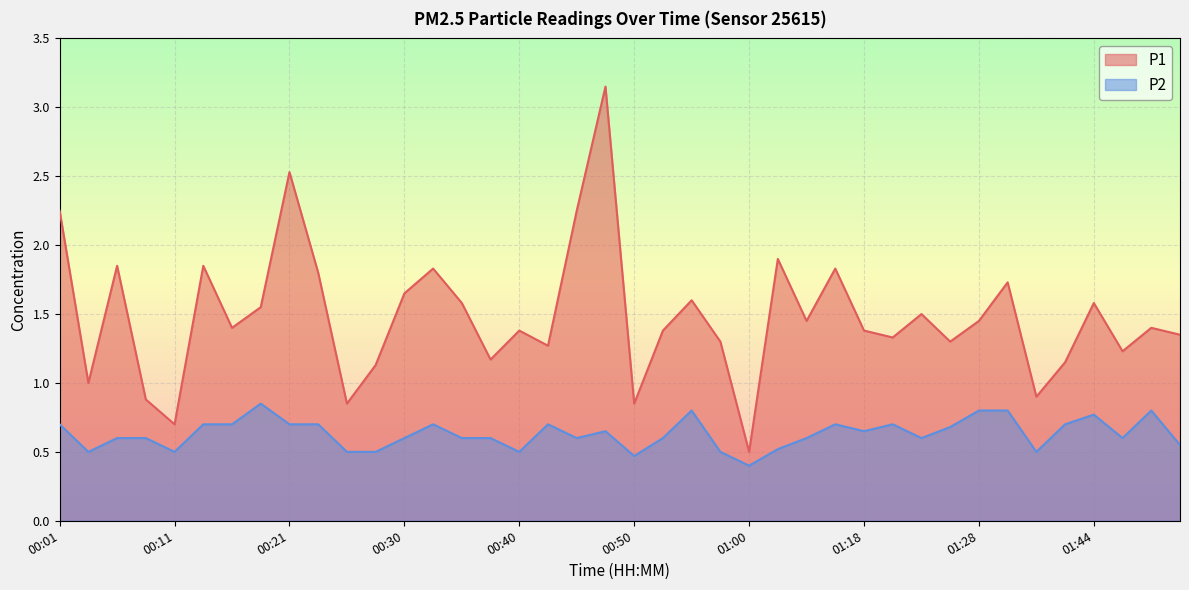

True or false: P1 and P2 cross at least once.

False